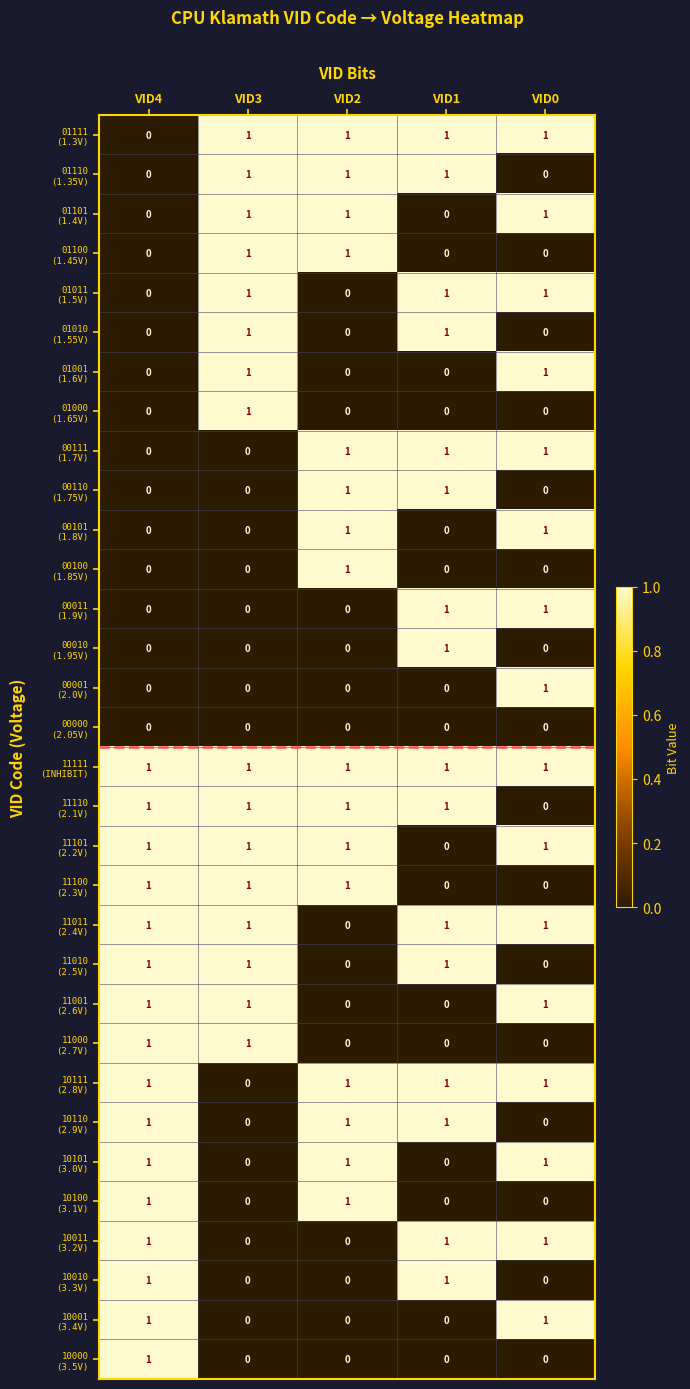

What is the total value across all series at VID0?

16